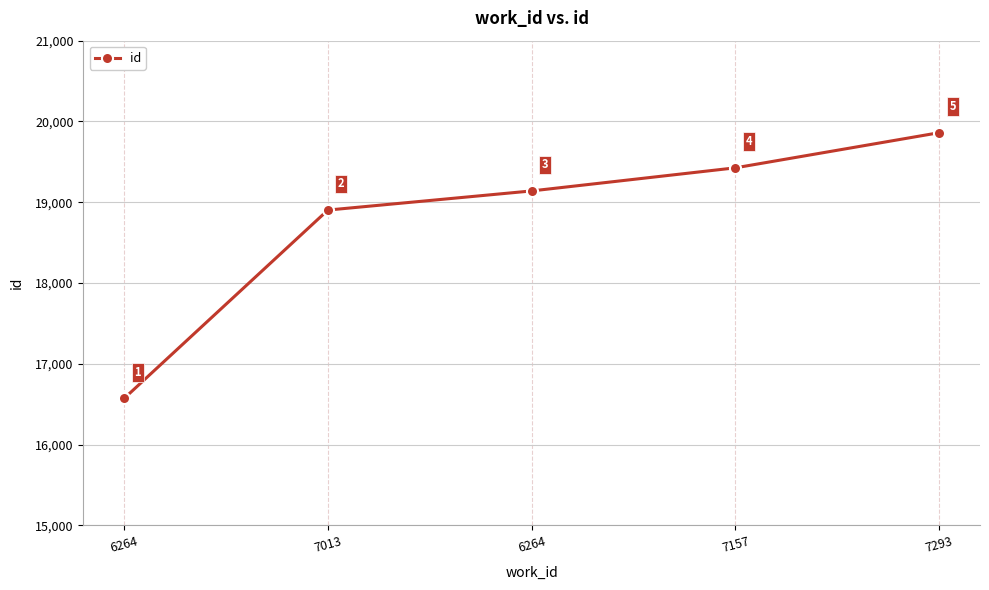

What is the change in value from 6264 to 6264?

+2569